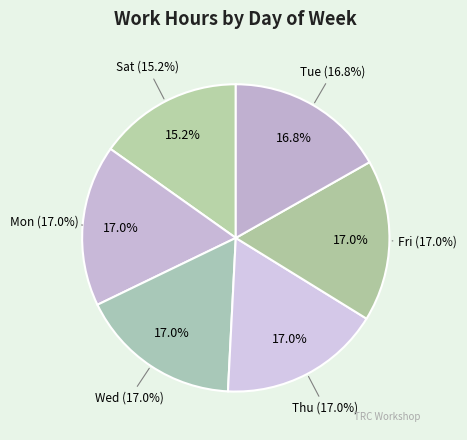

Which slice is the smallest?

Sat